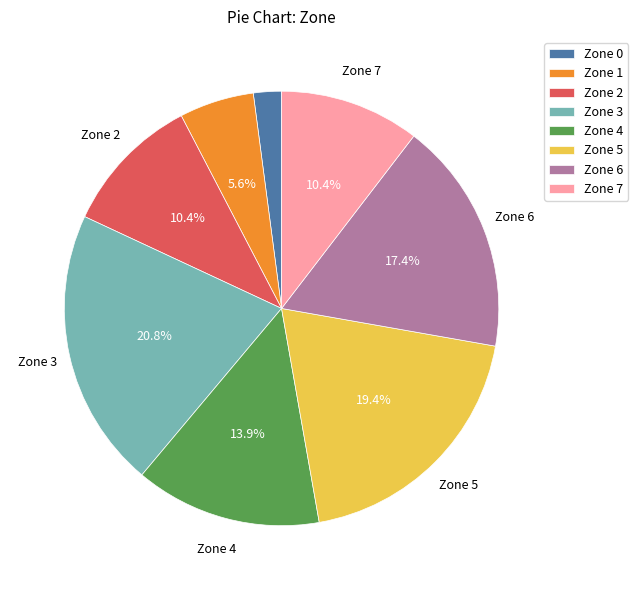

Approximately how many times larger is the value at Zone 6 compared to Zone 0?

8.3